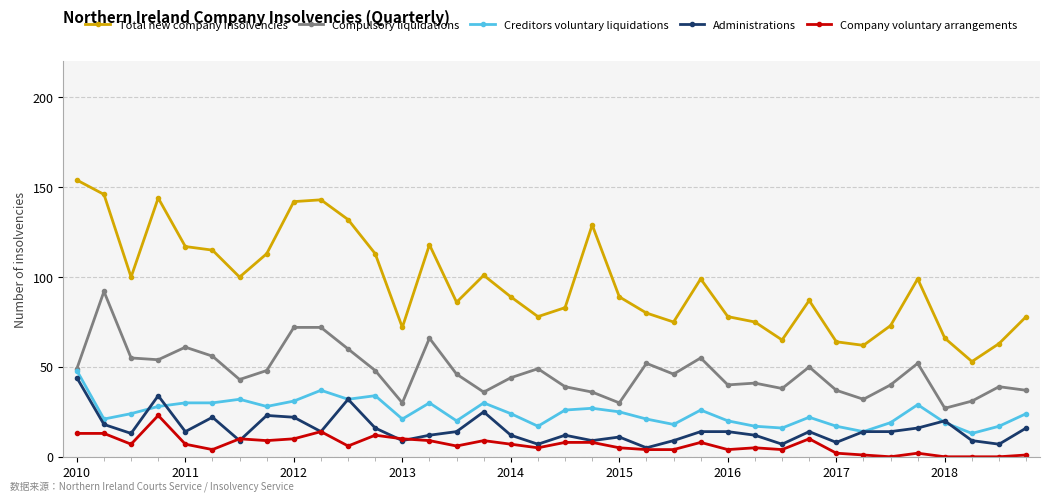

True or false: Creditors voluntary liquidations has more than 0 interior local peaks.

True